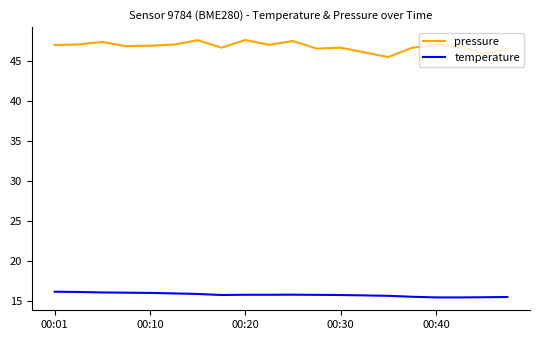

Which series has the largest total across all categories?

pressure